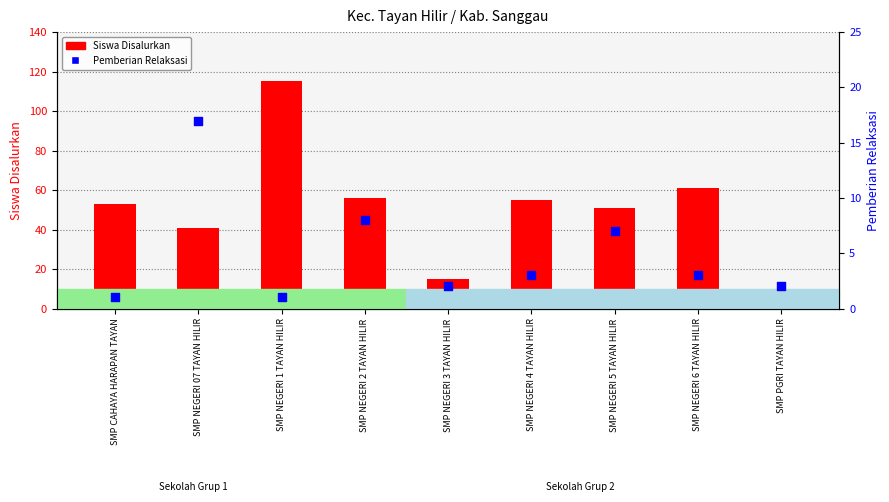

What are all the series names shown in the legend?

Siswa Disalurkan, Pemberian Relaksasi